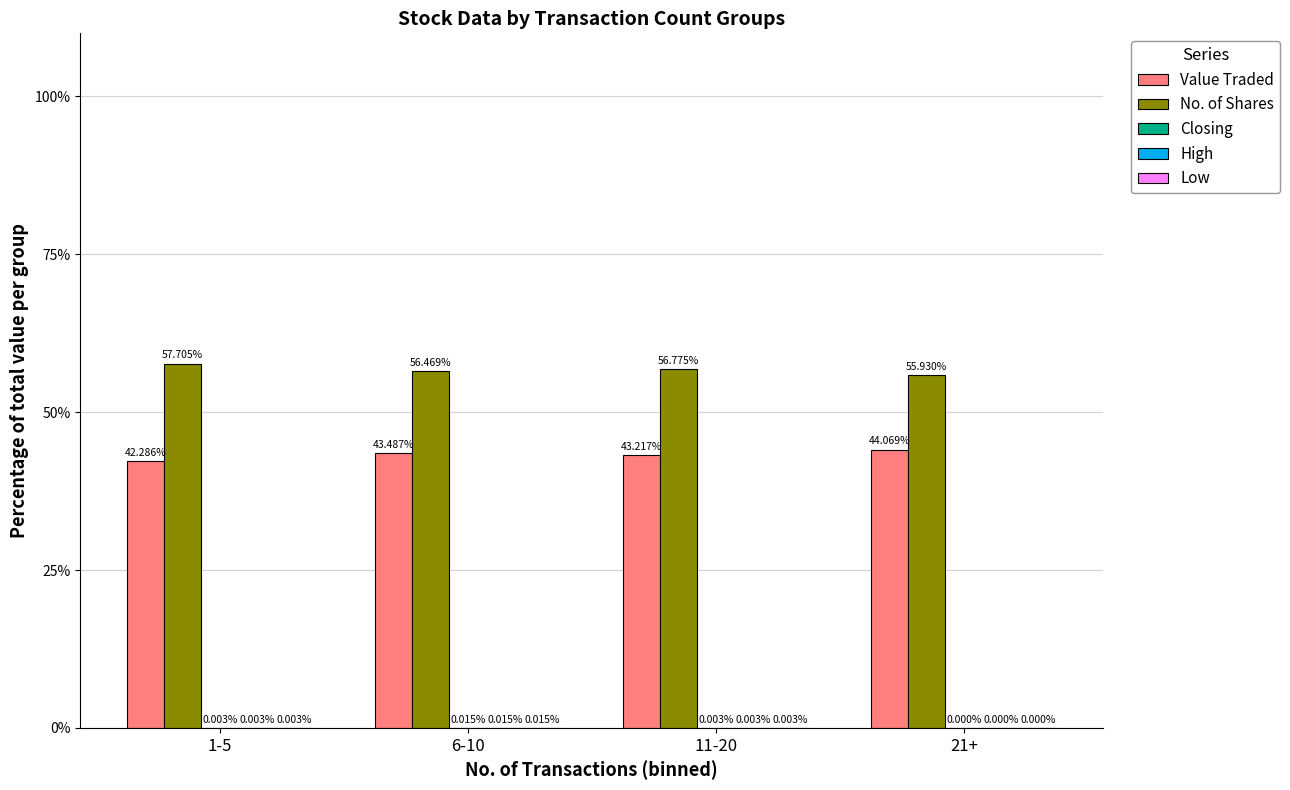

What is the sum of the Value Traded values at 11-20 and 21+?

87.3